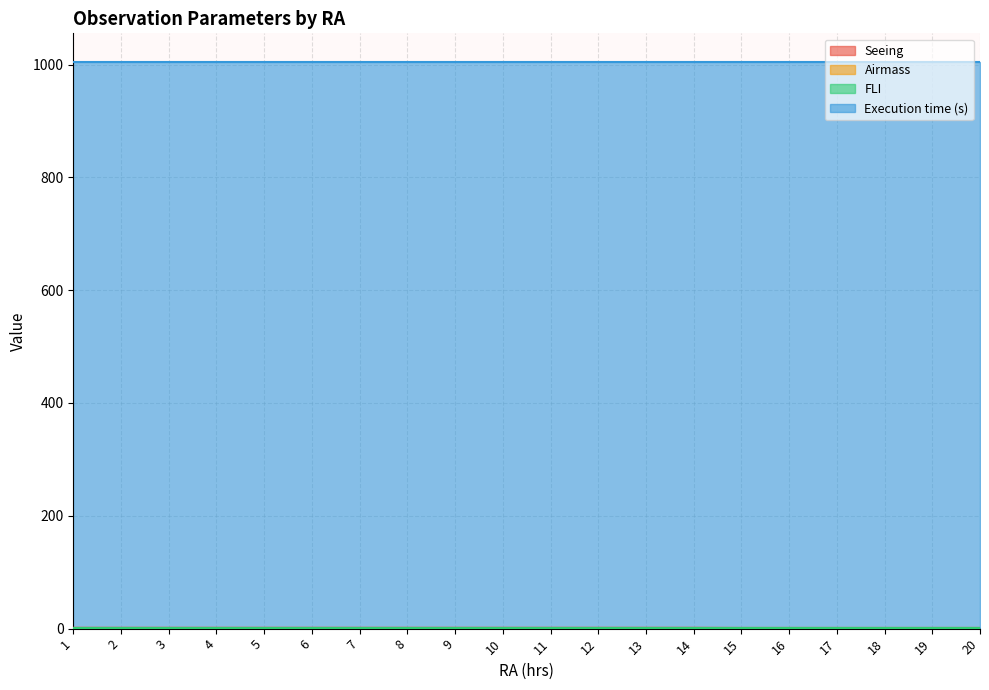

Between 8 and 17, which is larger?

8